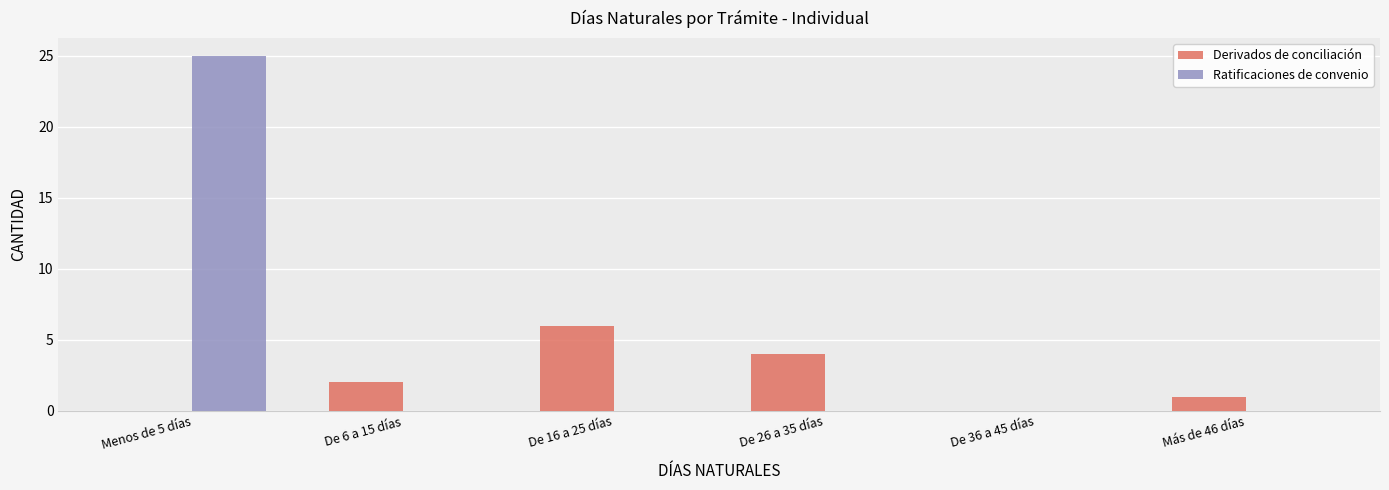

Reading left to right, list all the values displayed in this chart.

Derivados de conciliación: Menos de 5 días=0	De 6 a 15 días=2	De 16 a 25 días=6	De 26 a 35 días=4	De 36 a 45 días=0	Más de 46 días=1
Ratificaciones de convenio: Menos de 5 días=25	De 6 a 15 días=0	De 16 a 25 días=0	De 26 a 35 días=0	De 36 a 45 días=0	Más de 46 días=0